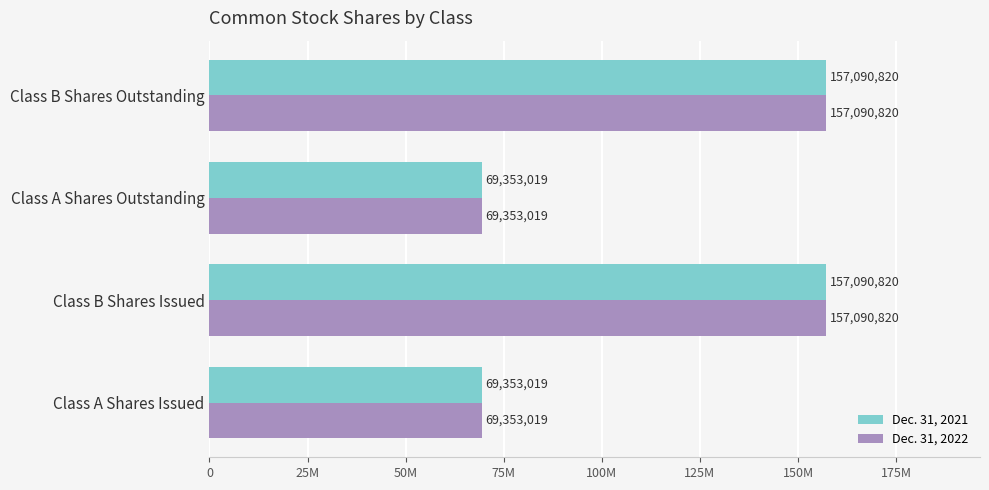

What is the greatest value displayed?

157090820